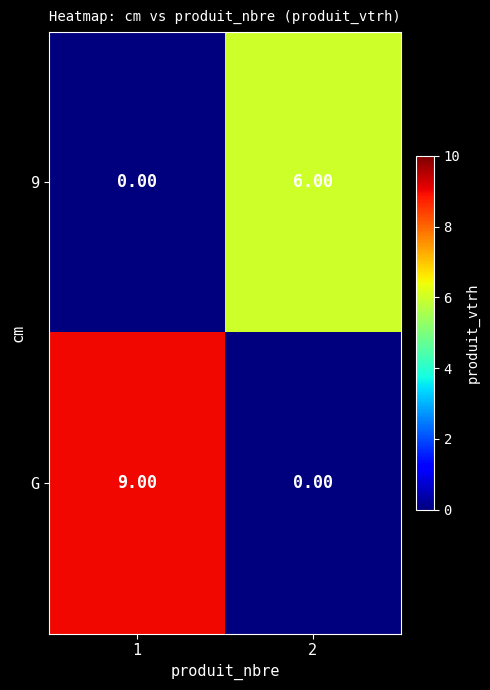

What is the spread (max minus min) of values at 1?

9